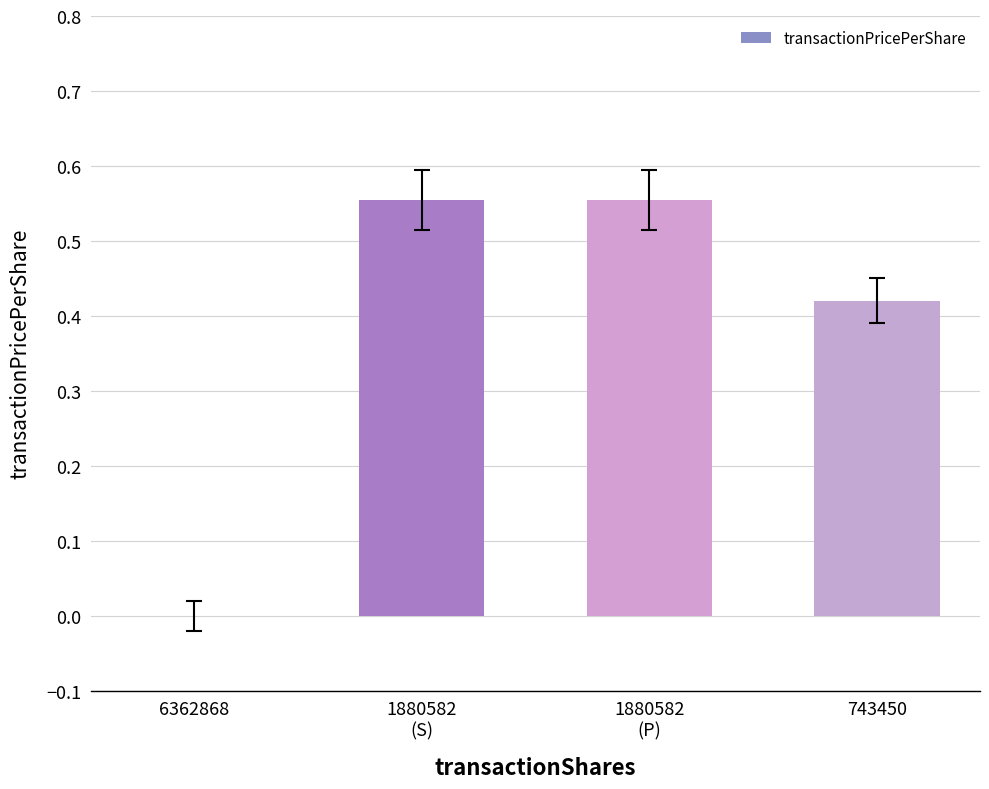

The value at 1880582
(P) is 1.0. True or false?

False